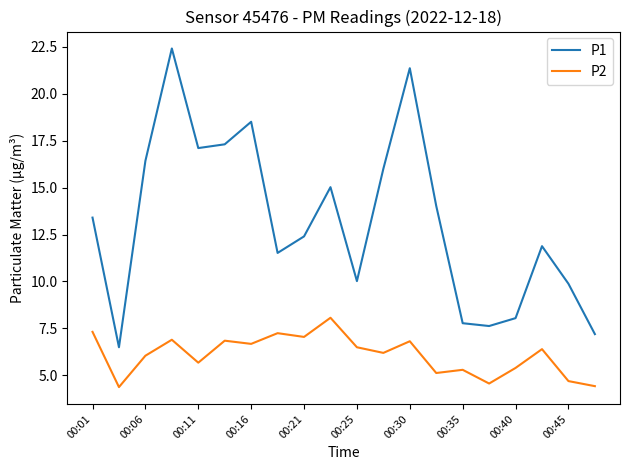

Which series has the widest spread of values?

P1